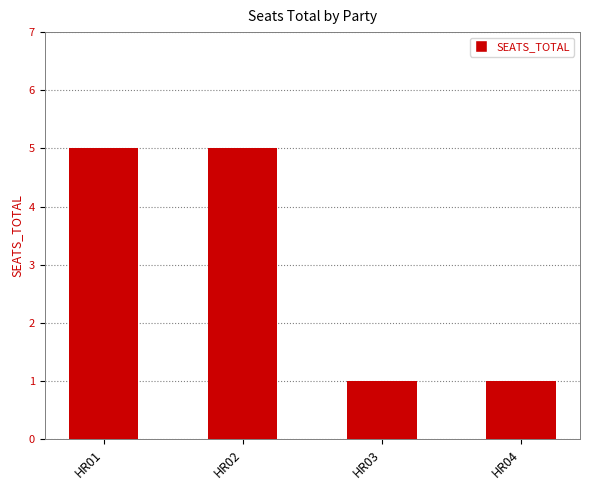

What is the value of the 2nd bar from the left?

5